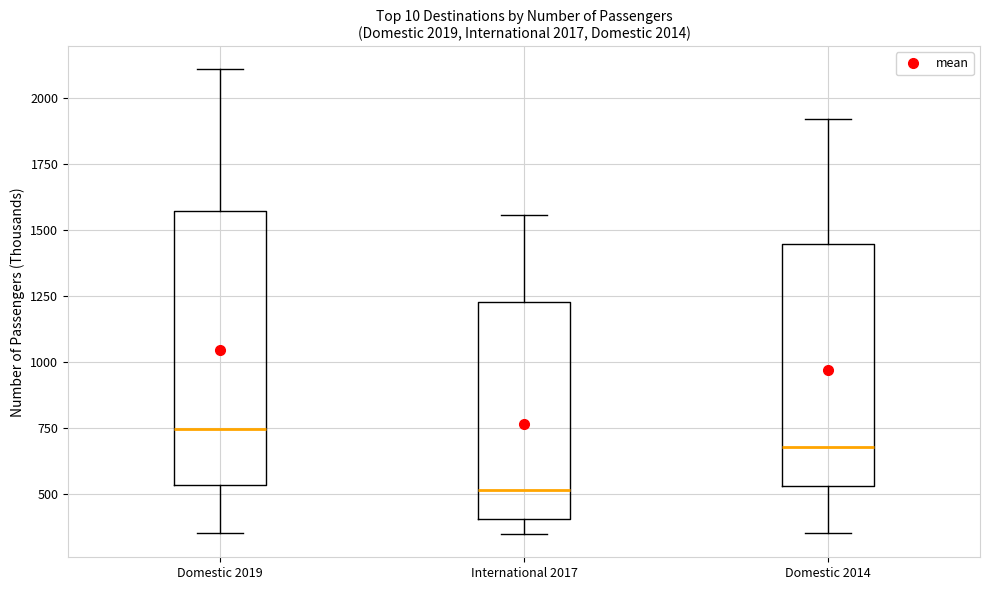

Which box is the tallest, from its lower edge to its upper edge?

Domestic 2019